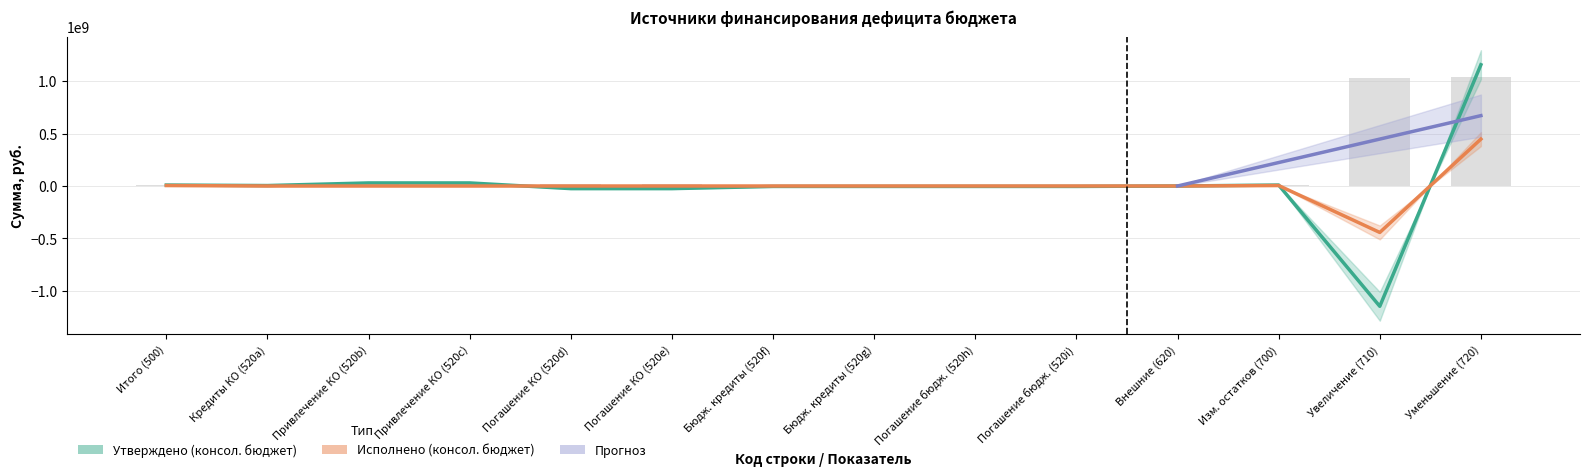

What is the average value of the Исполнено (консол. бюджет) series?

927507.8